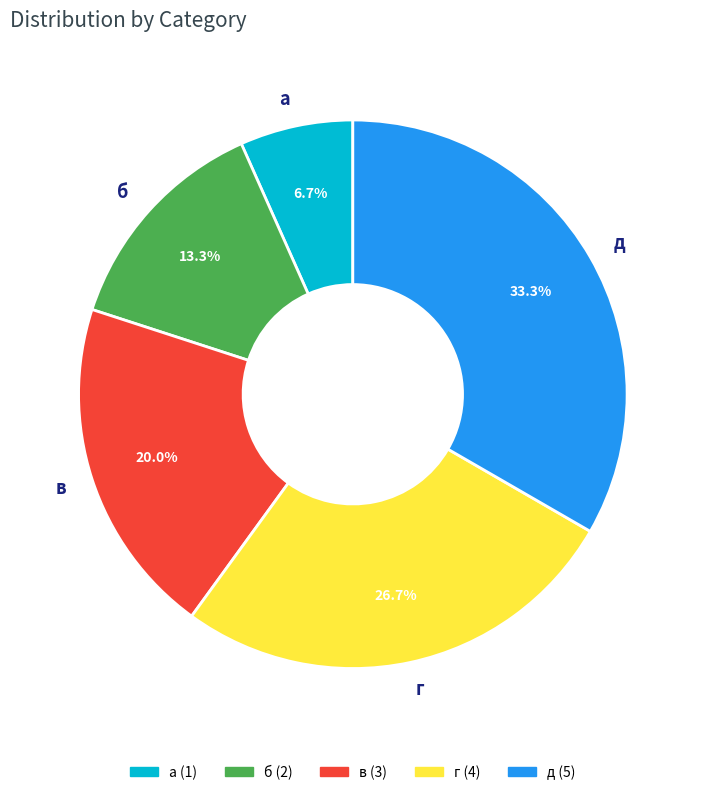

How many slices are in this pie chart?

5